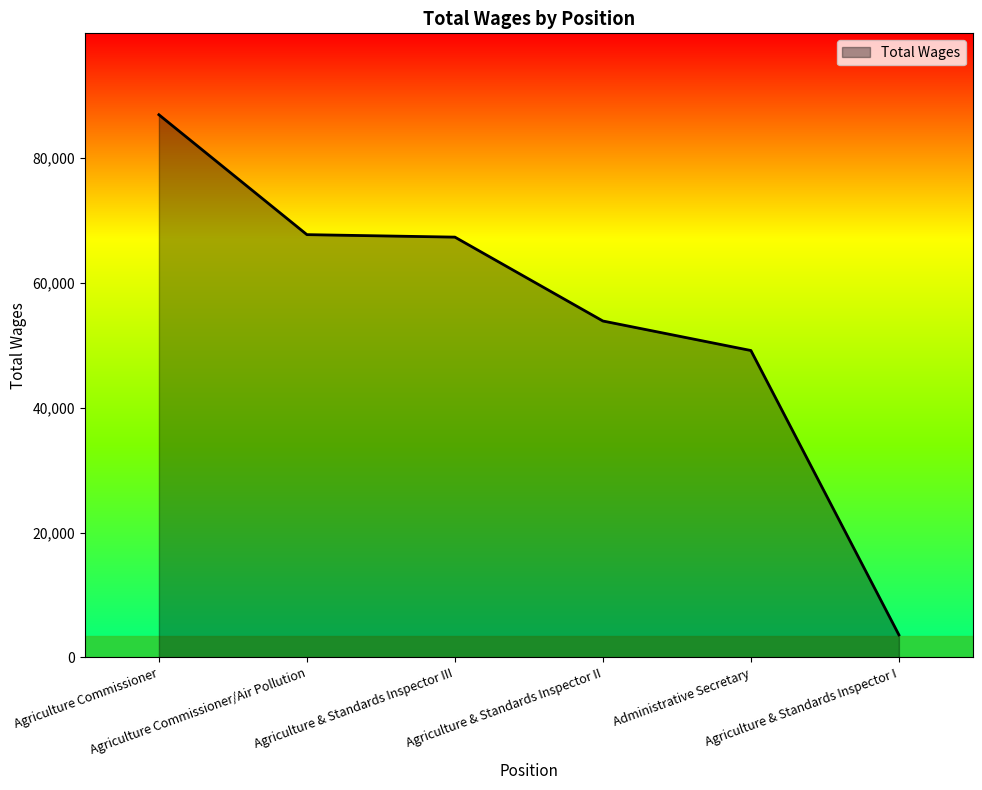

What is the approximate value at Agriculture Commissioner, to the nearest 10?

86870